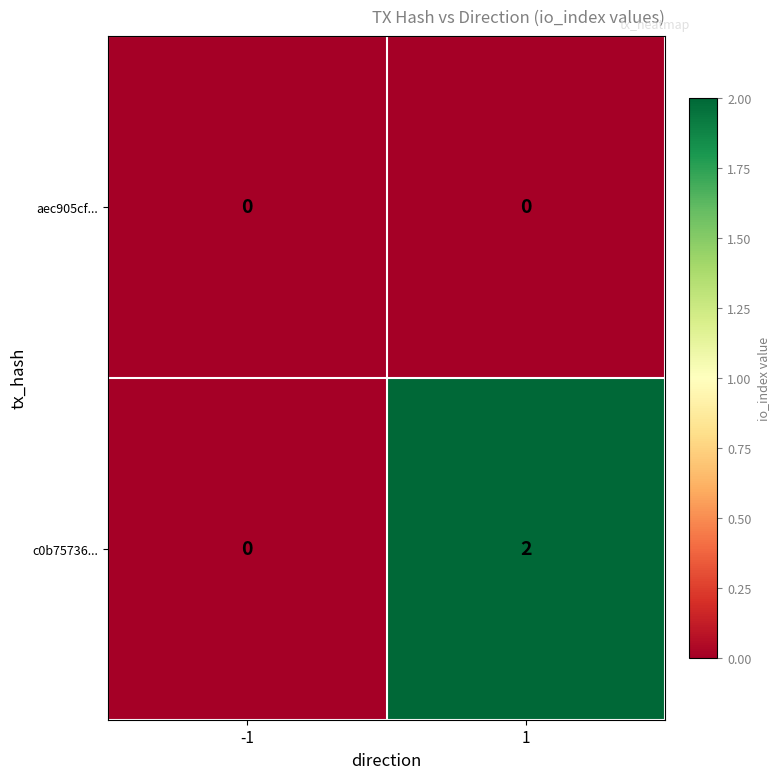

Reading left to right, what are all the values shown in this chart?

aec905cf...: 0	0
c0b75736...: 0	2